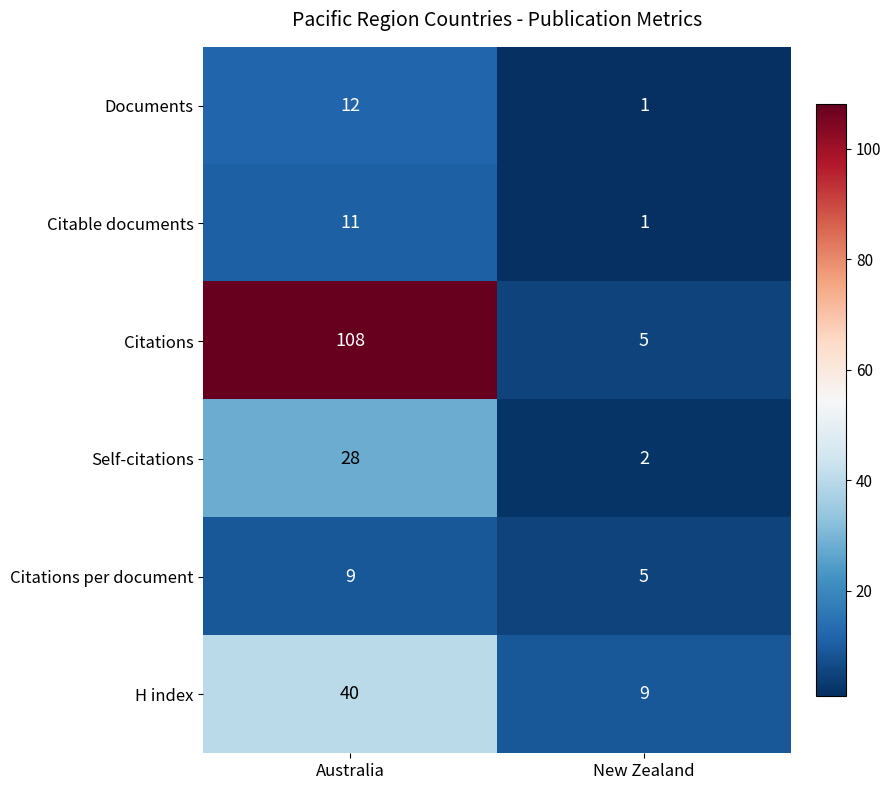

At how many categories does at least one series exceed 13?

1